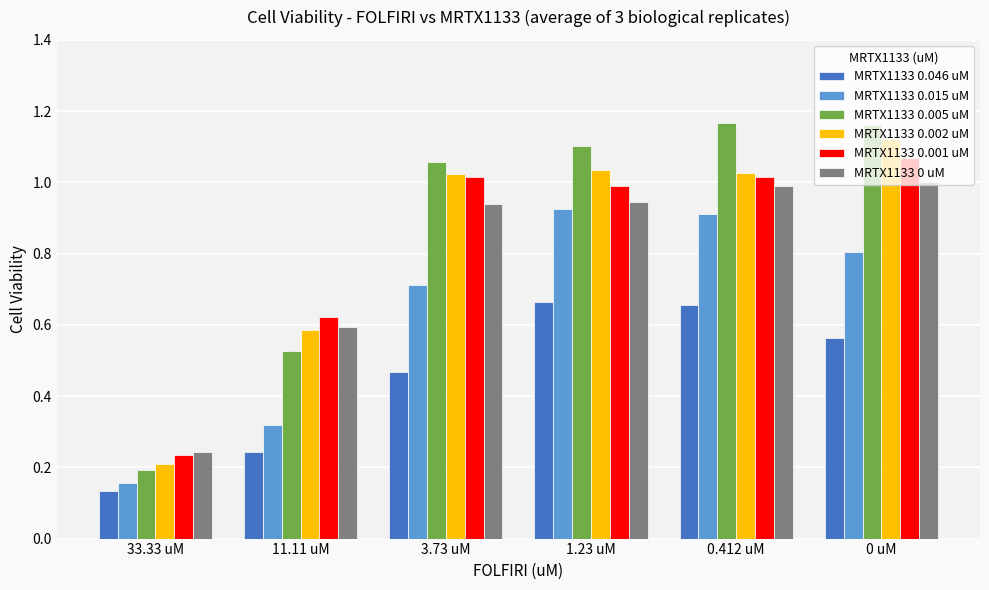

Is the value of MRTX1133 0.005 uM at 3.73 uM greater than the value of MRTX1133 0 uM at 11.11 uM?

Yes